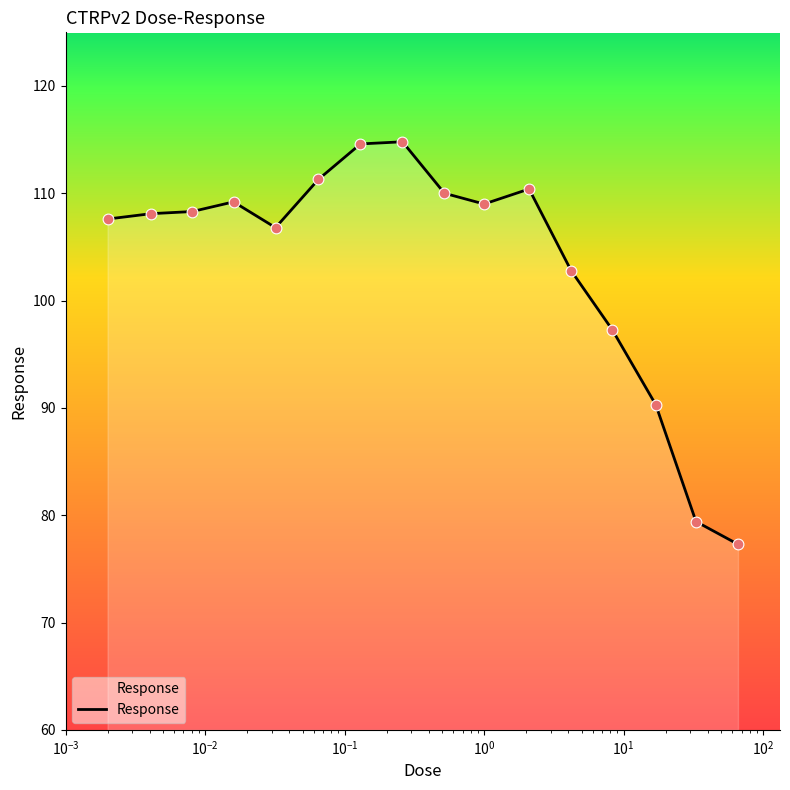

What is the maximum value shown in the chart?

114.8